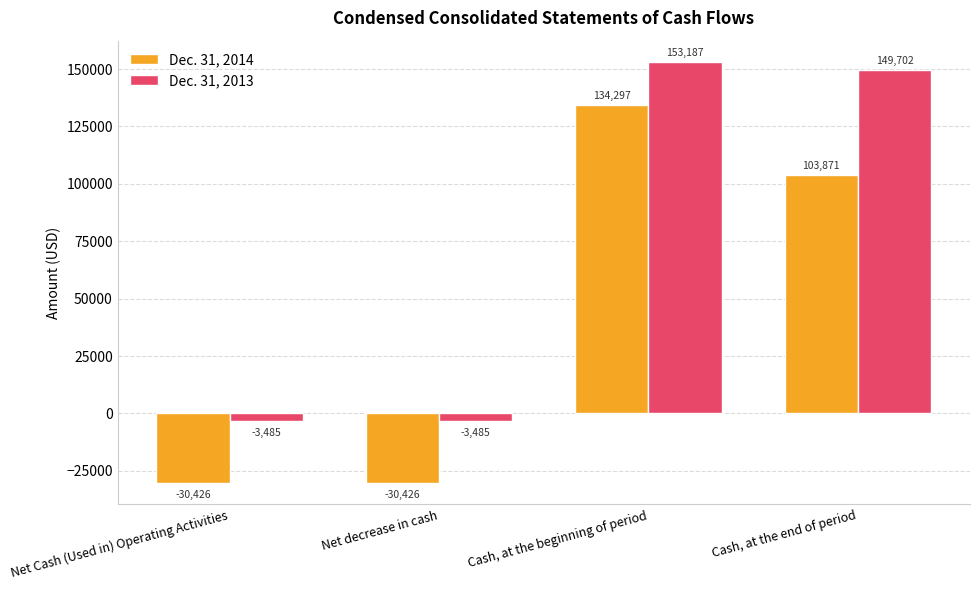

What is the sum of the Dec. 31, 2013 values at Net decrease in cash and Cash, at the beginning of period?

149702